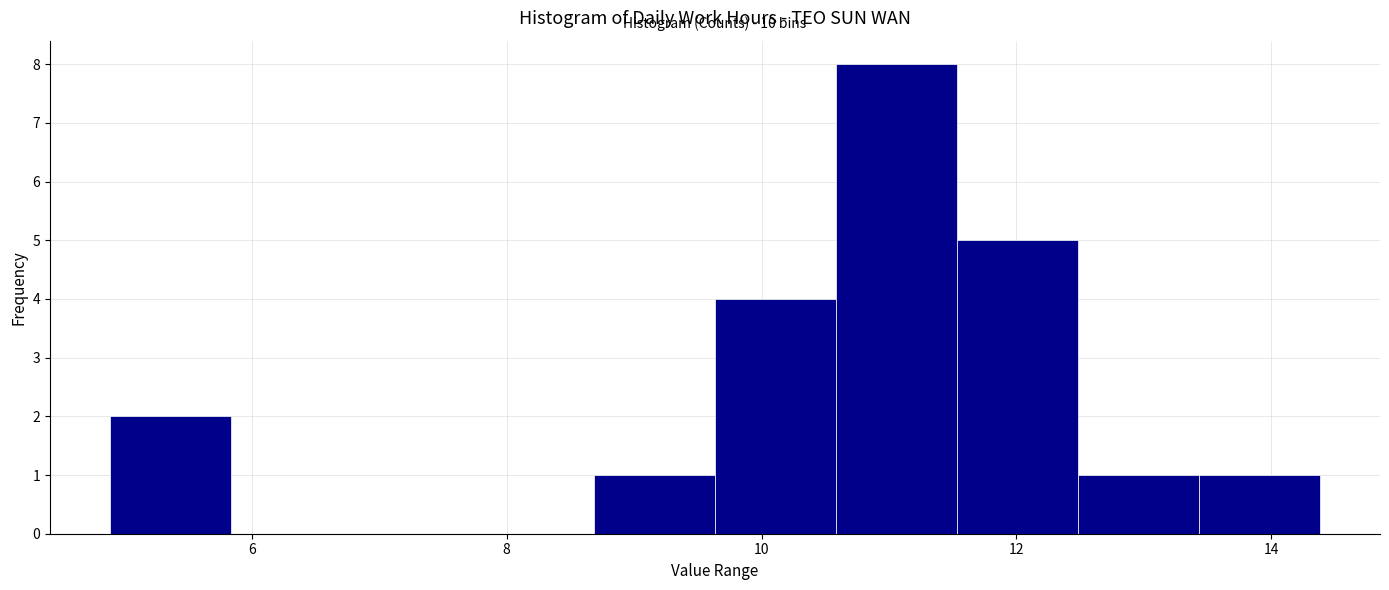

Which range on the x-axis has the tallest bar?

10.6 to 11.6